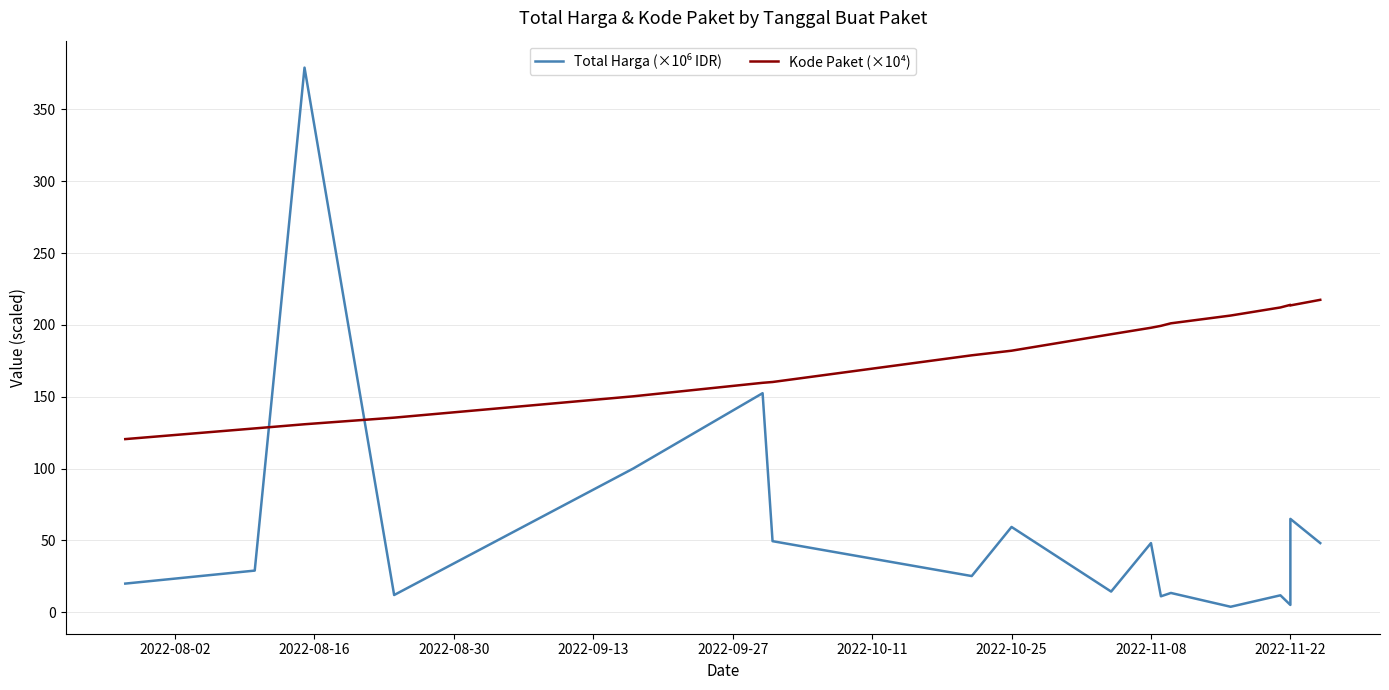

What is the average value of the Kode Paket (×10⁴) series?

177.9